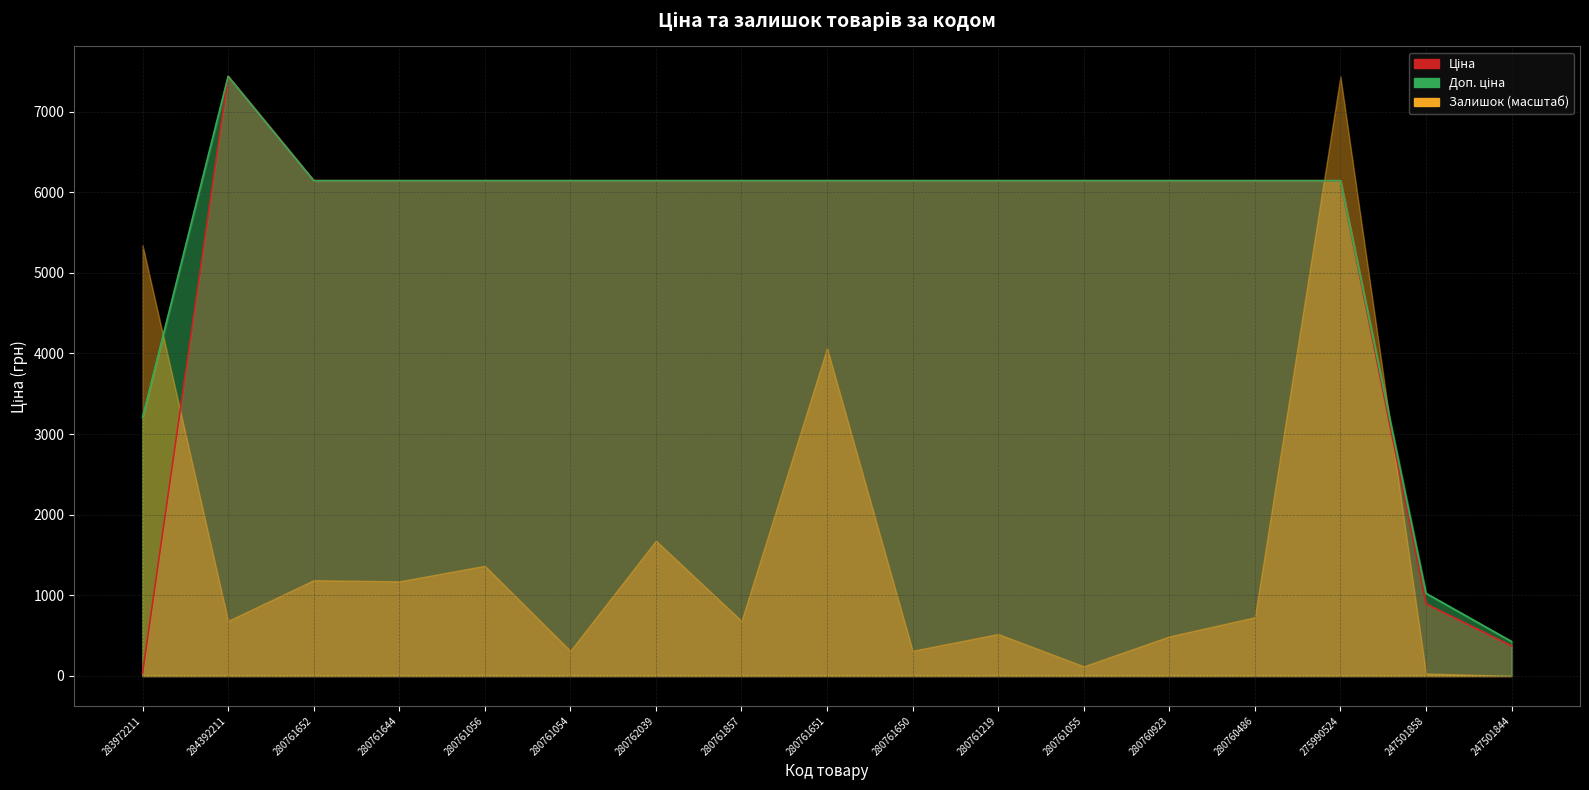

At which label does Ціна reach its peak?

284392211